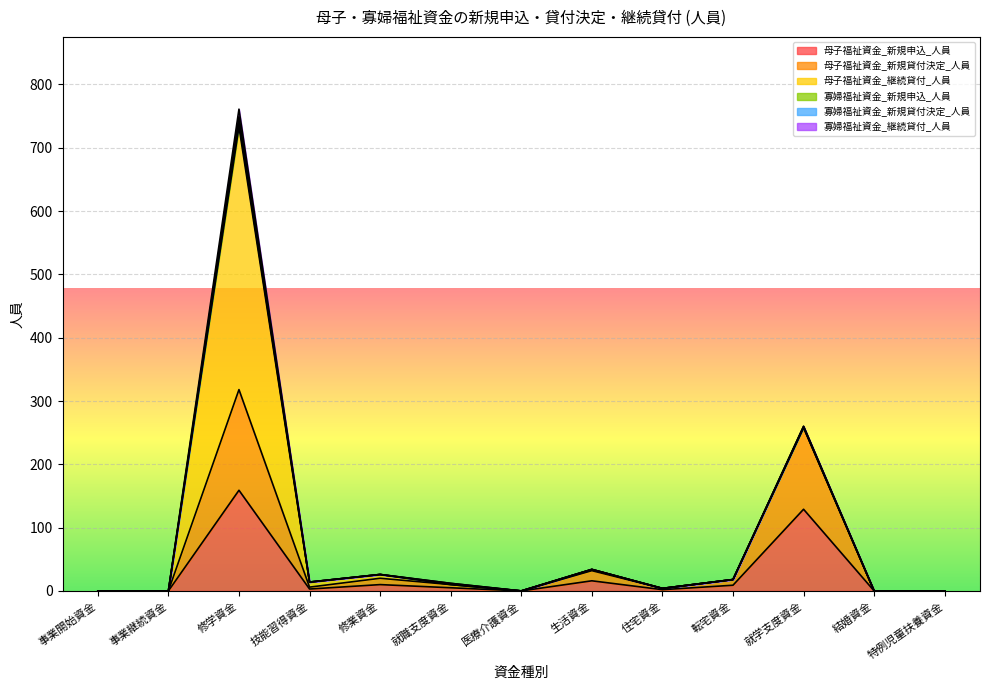

True or false: 母子福祉資金_新規貸付決定_人員 and 寡婦福祉資金_新規申込_人員 cross at least once.

False